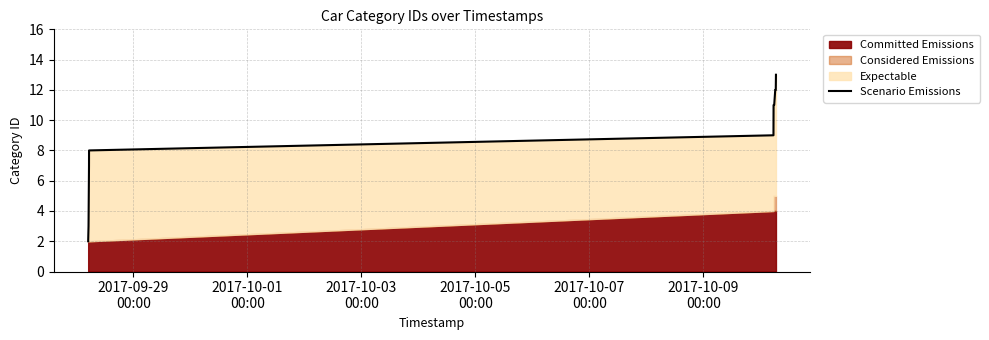

True or false: the data shows 5 at 12.

False